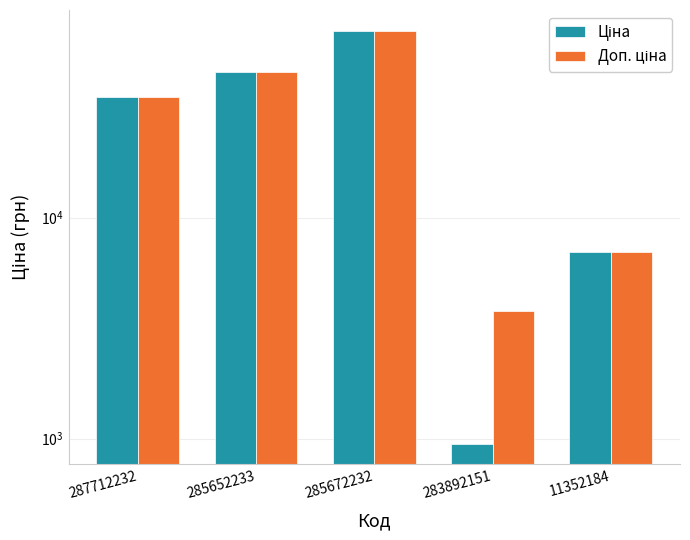

Where does the Ціна series first go above 35295?

287712232